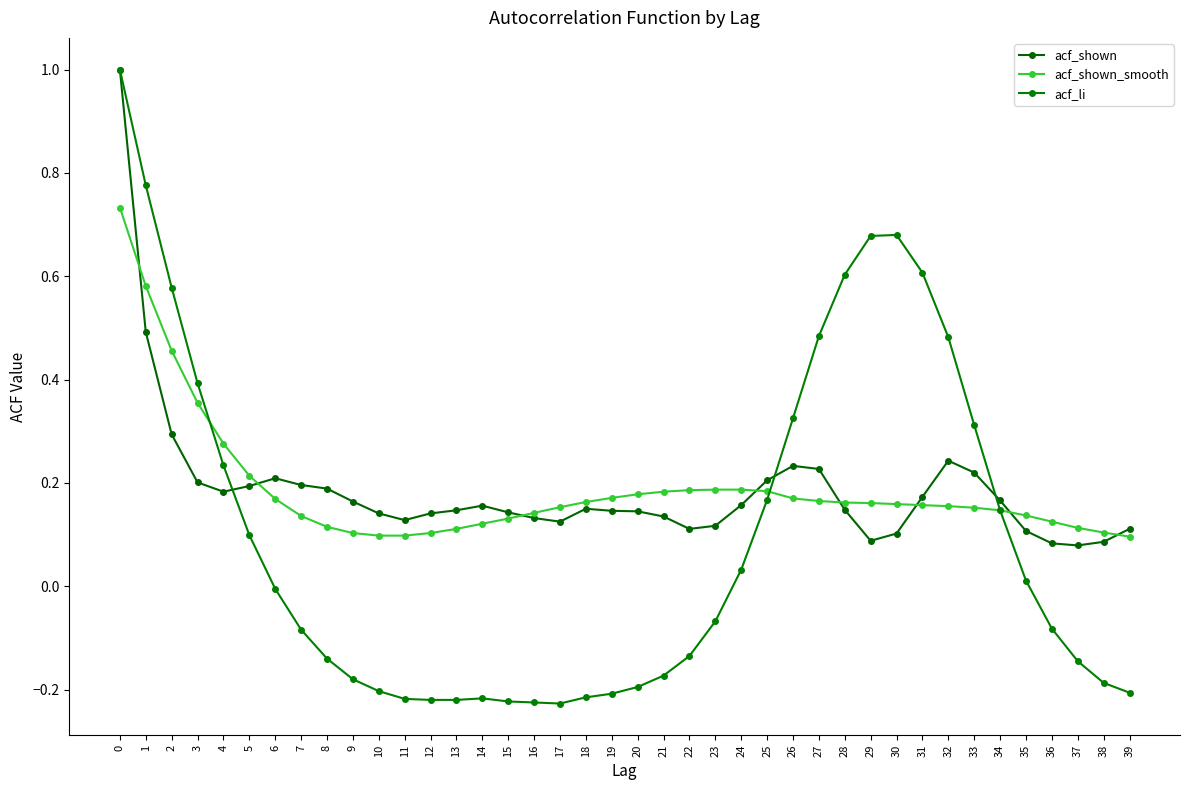

What is the sum of the acf_li values at 22 and 20?

-0.3